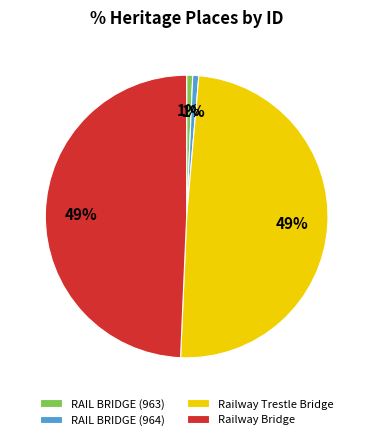

Count the number of slices in the pie.

4